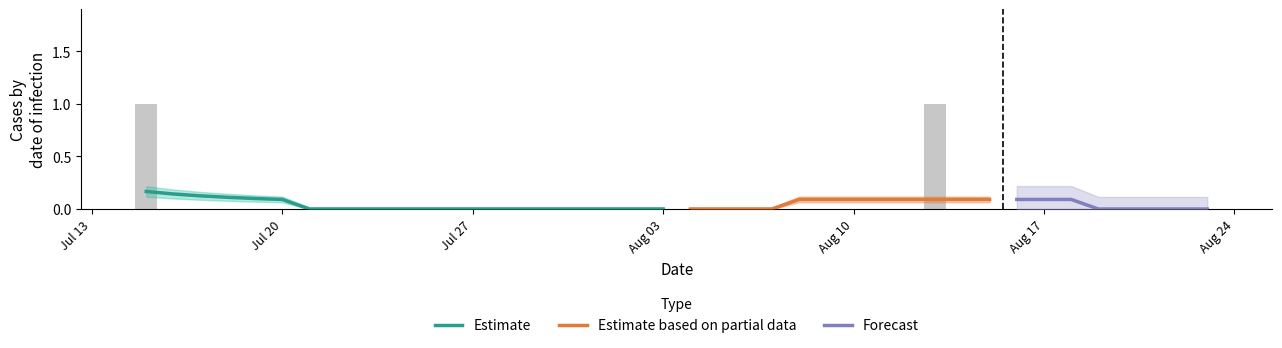

The chart shows a value of 1 at 2020-07-25. True or false?

False